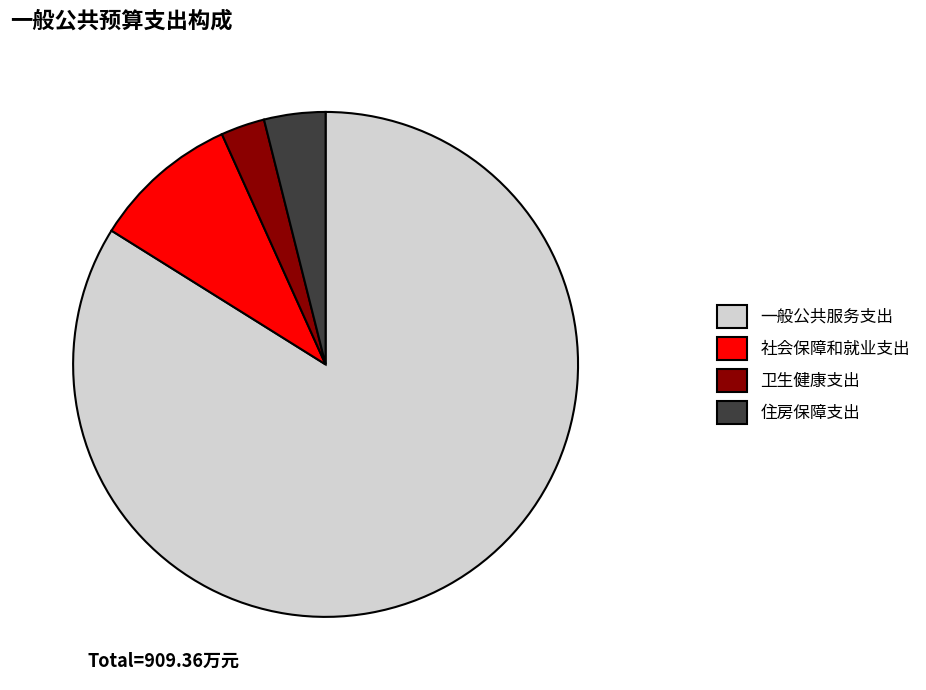

Combined, do 住房保障支出 and 一般公共服务支出 account for over 50%?

Yes